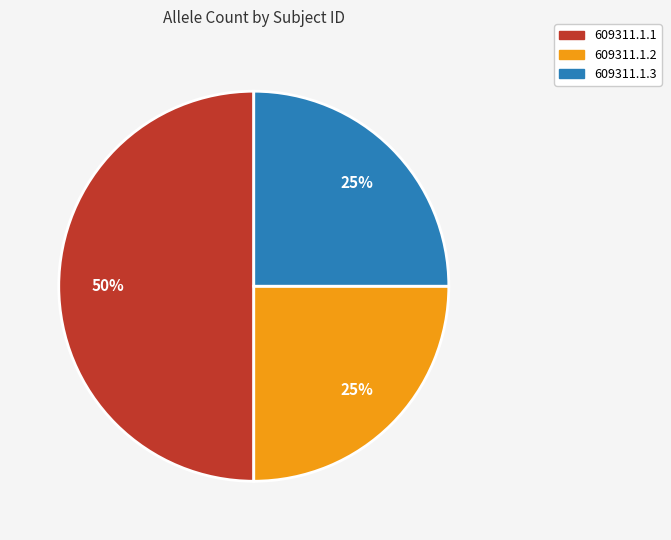

Which slice is the largest?

609311.1.1